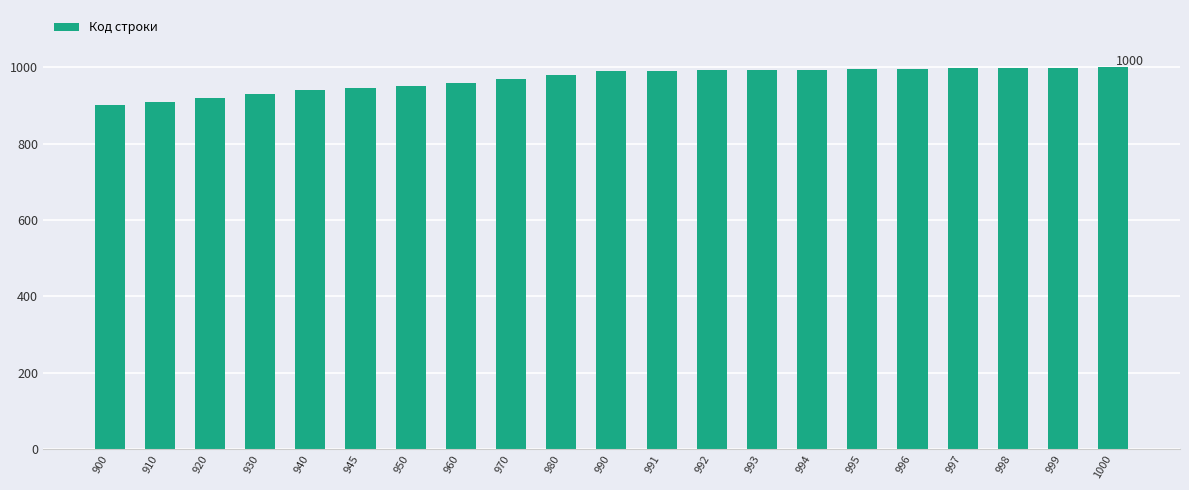

What is the difference between the maximum and second lowest values?

90